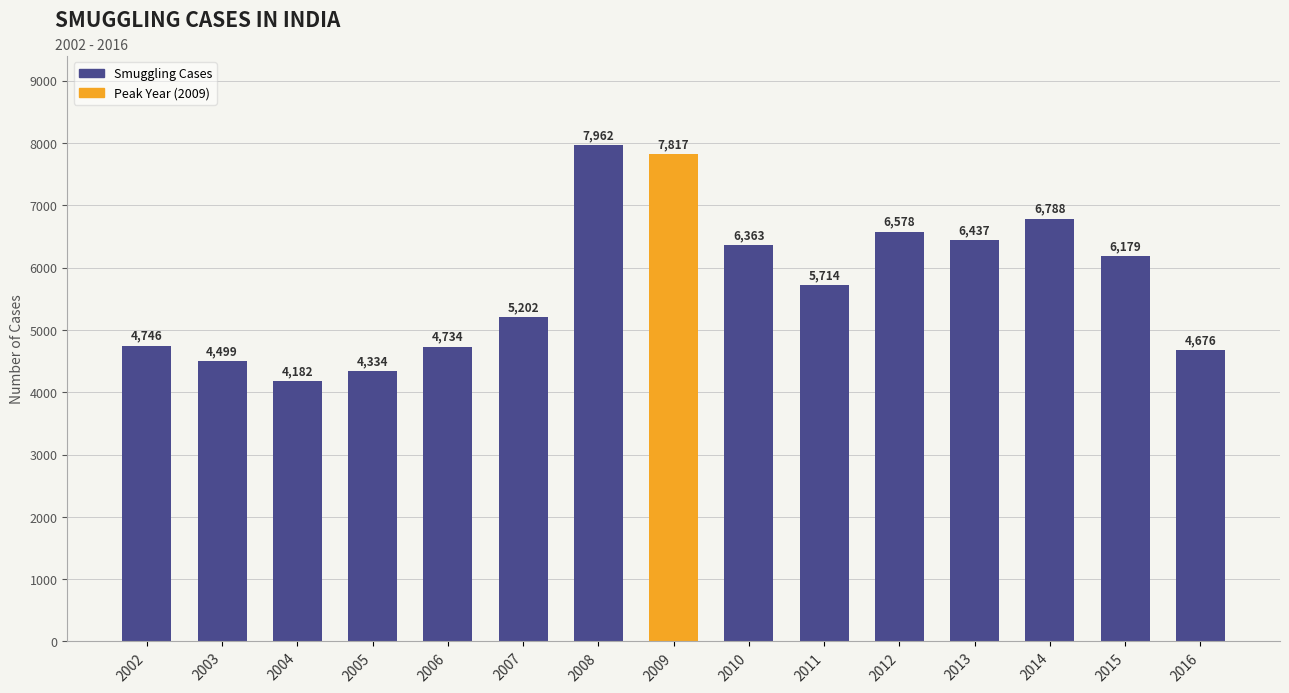

What is the average value?

5747